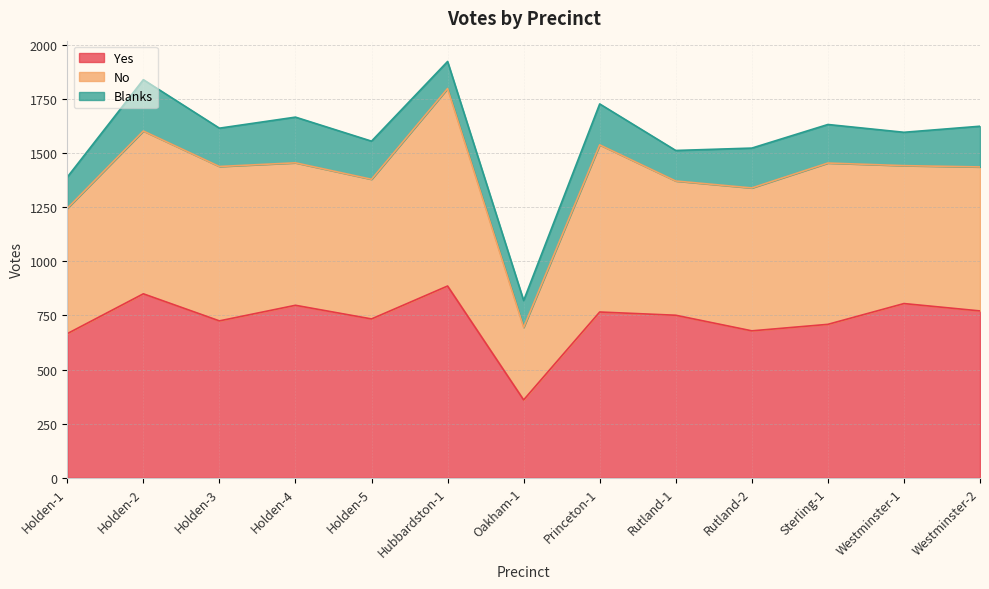

True or false: Blanks has more than 2 interior local peaks.

True